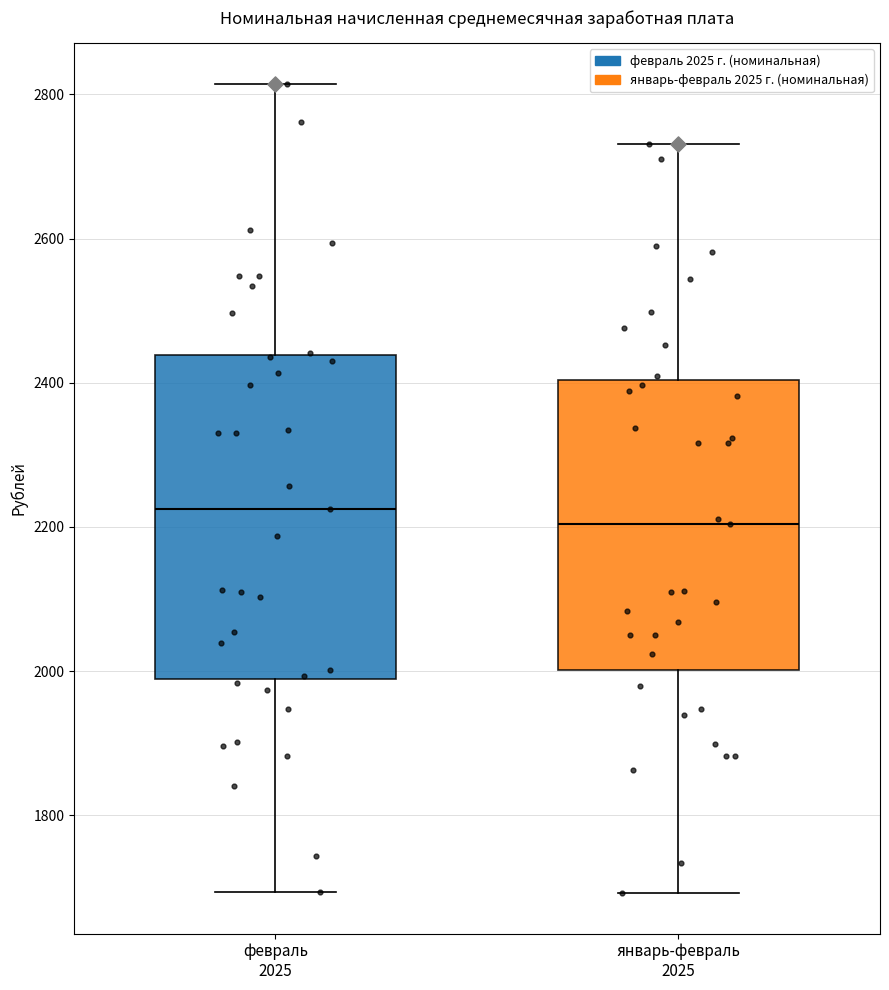

Which box has the lowest median line?

январь-февраль 2025